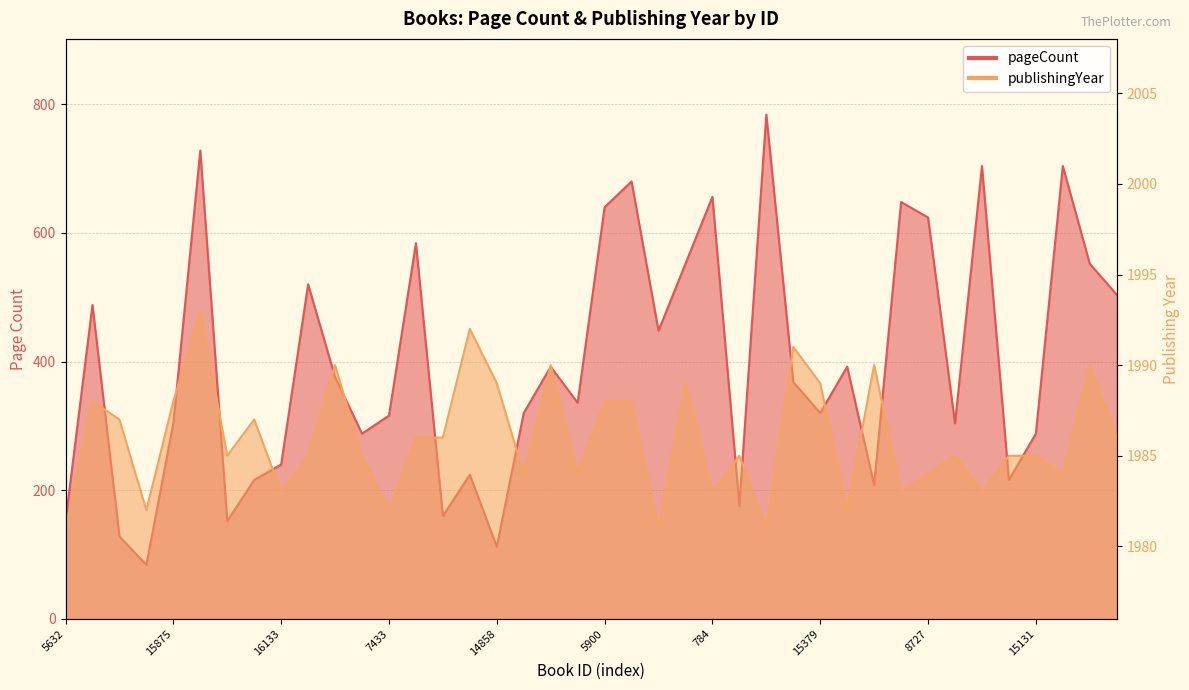

At which label is publishingYear closest to 1987?

5633